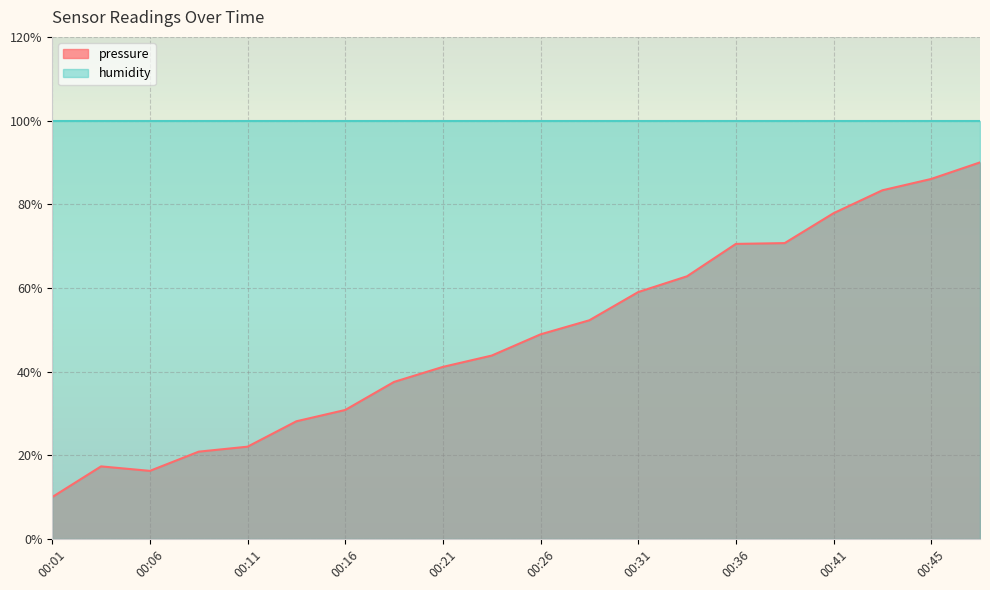

Rank the categories by value from highest to lowest.

00:48, 00:45, 00:43, 00:41, 00:38, 00:36, 00:33, 00:31, 00:28, 00:26, 00:23, 00:21, 00:18, 00:16, 00:13, 00:11, 00:08, 00:03, 00:06, 00:01